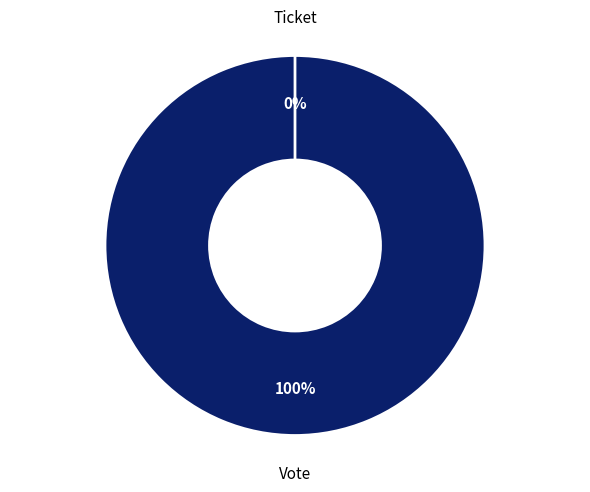

How many segments does this pie chart have?

2